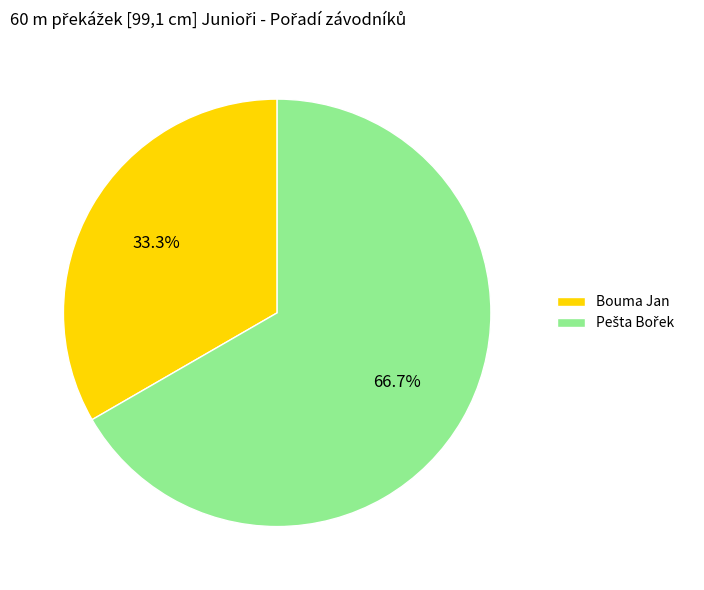

Which category has the smallest portion of the pie?

Bouma Jan